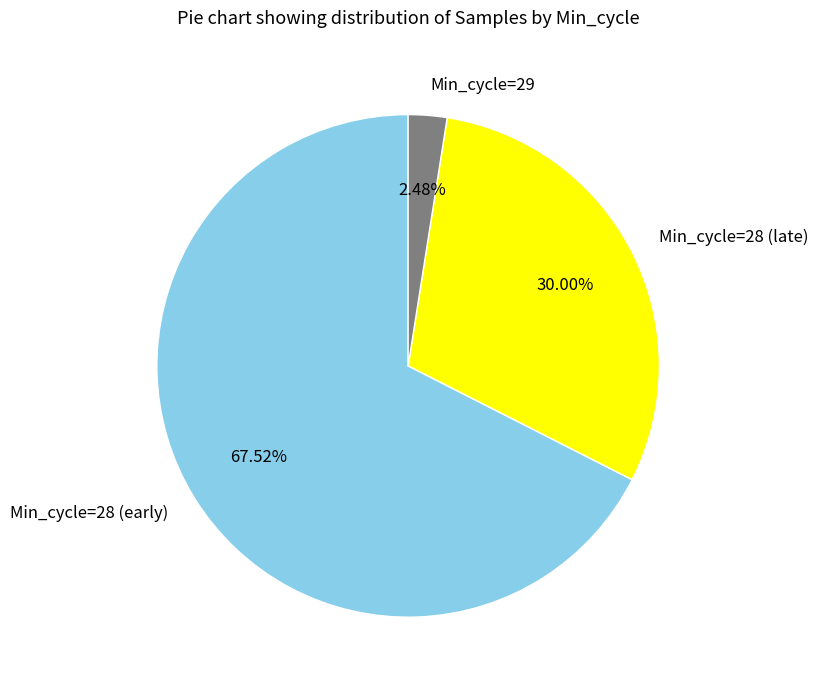

Do Min_cycle=28 (early) and Min_cycle=29 together represent more than half of the pie?

Yes